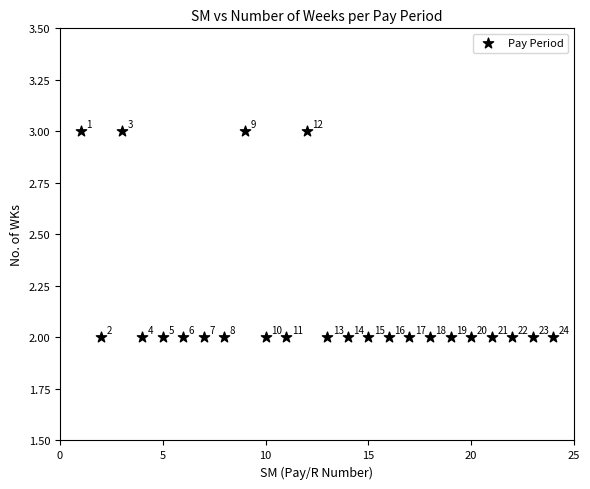

What is the range of X values (max minus min)?

23